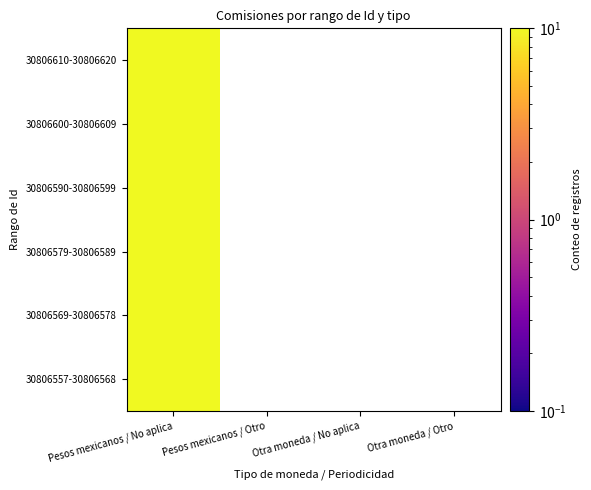

What is the minimum value shown in the chart?

10.0